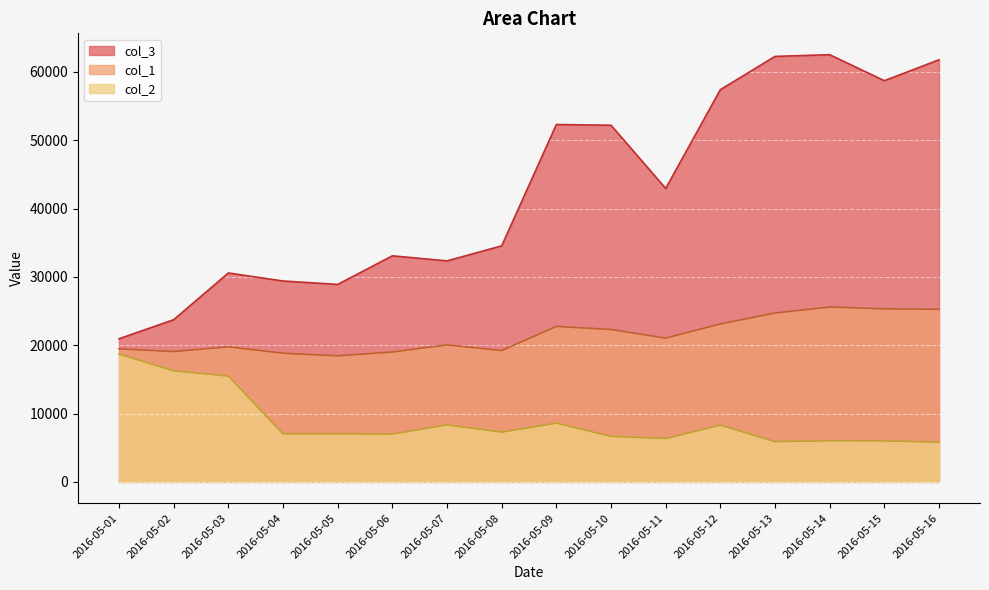

At which label does col_3 reach its minimum?

2016-05-01